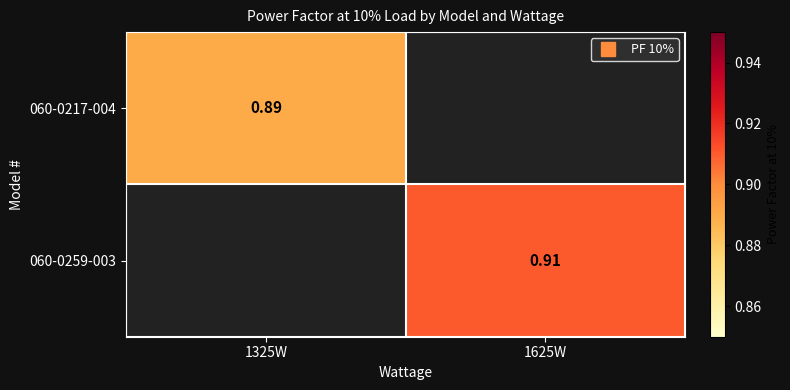

Is it true that 060-0259-003 equals 0.6 at 1625W?

False